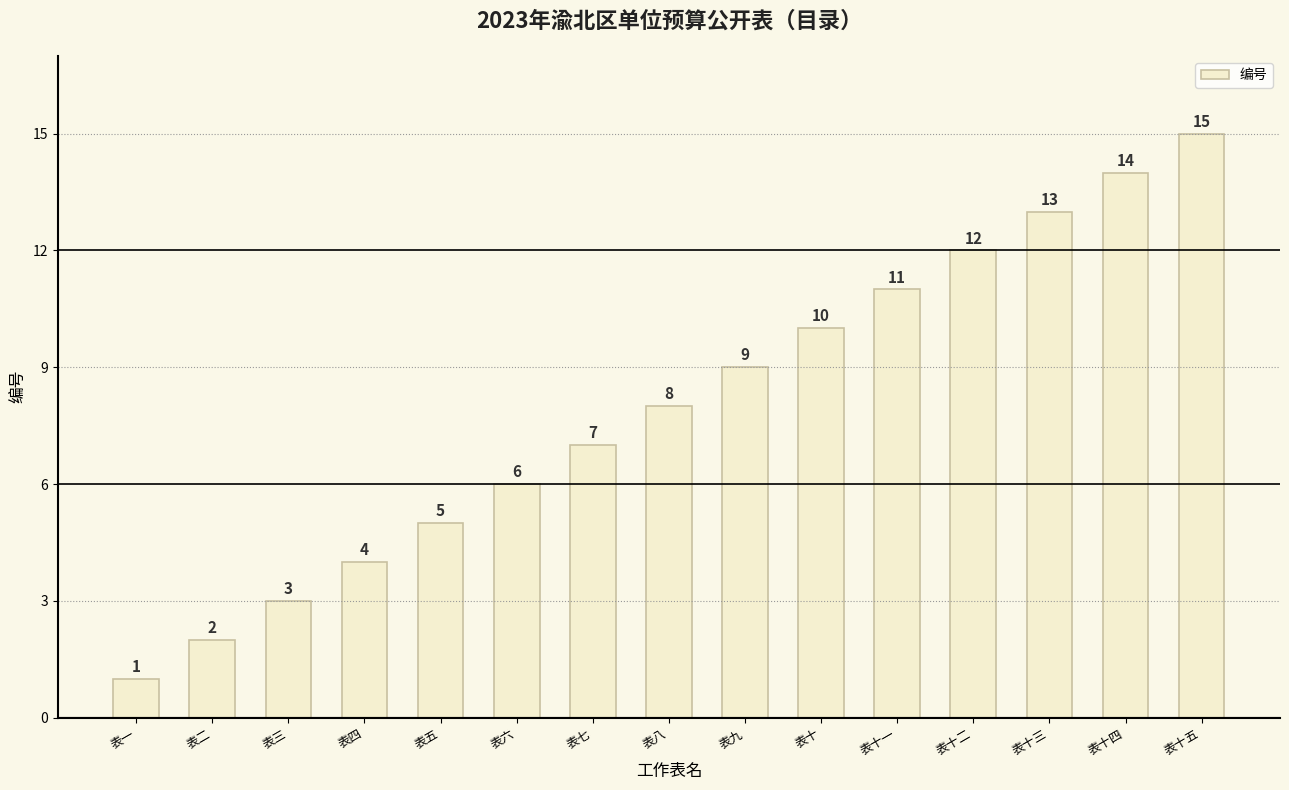

True or false: the data shows 15 at 表十五.

True